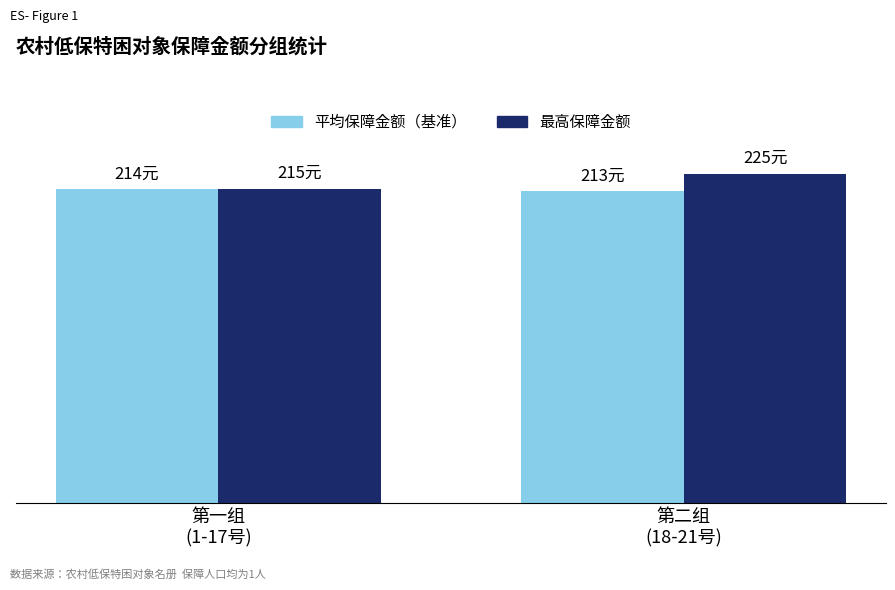

How many data points in 最高保障金额 are less than 225?

1